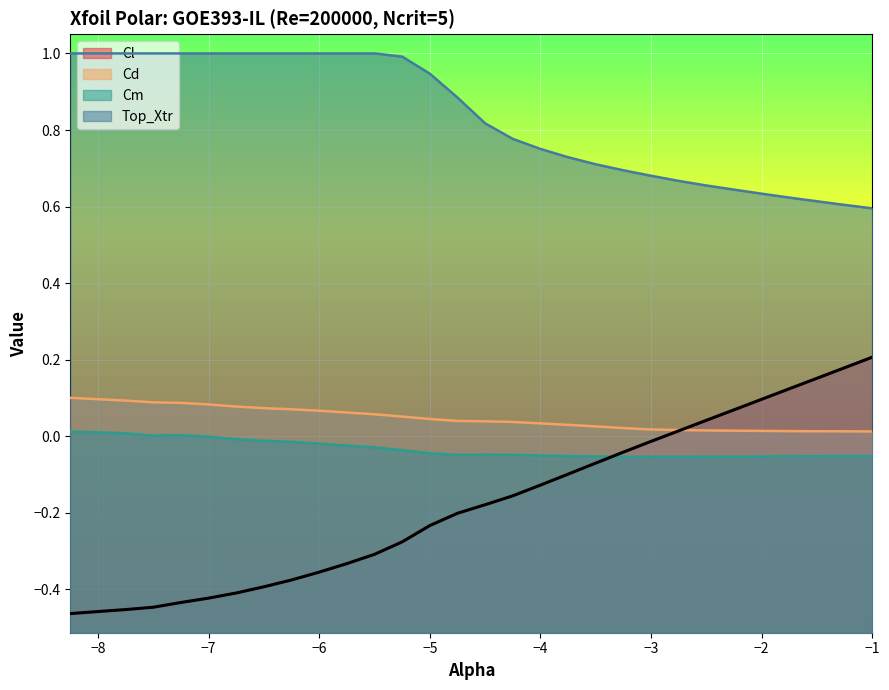

Which series has the largest total across all categories?

Top_Xtr